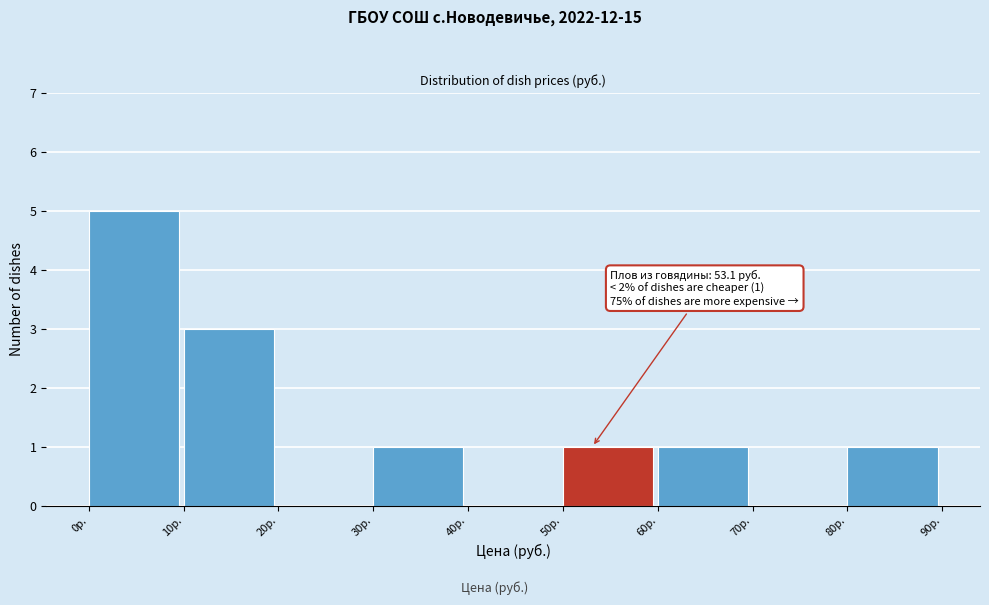

Over which range of the x-axis is the bar tallest?

0 to 10